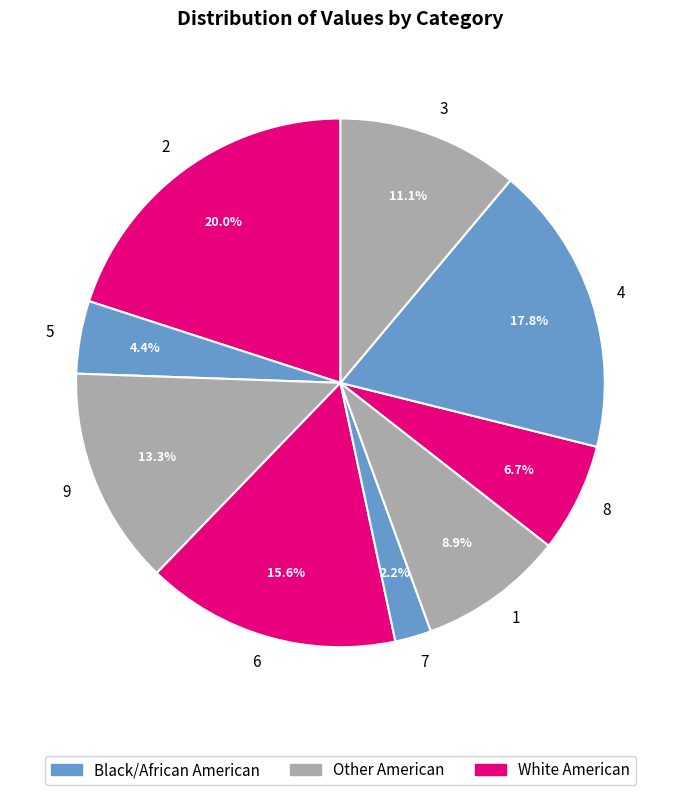

How many segments does this pie chart have?

9